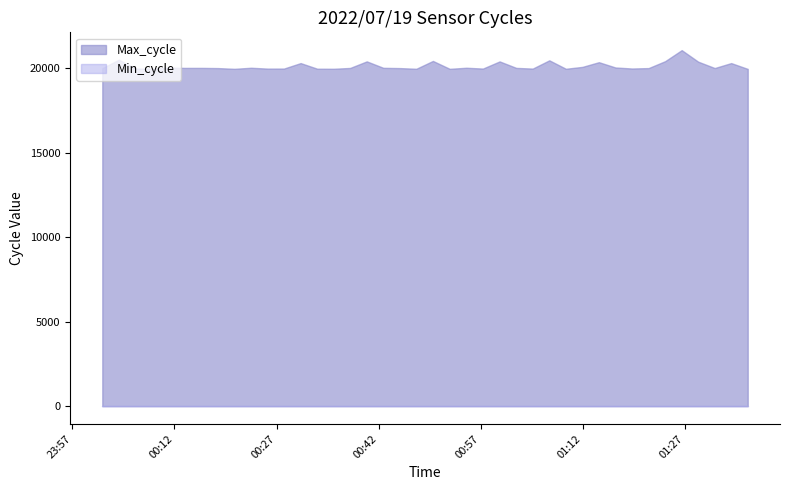

What is the spread (max minus min) of values at 2022/07/19 01:04:38?

19932